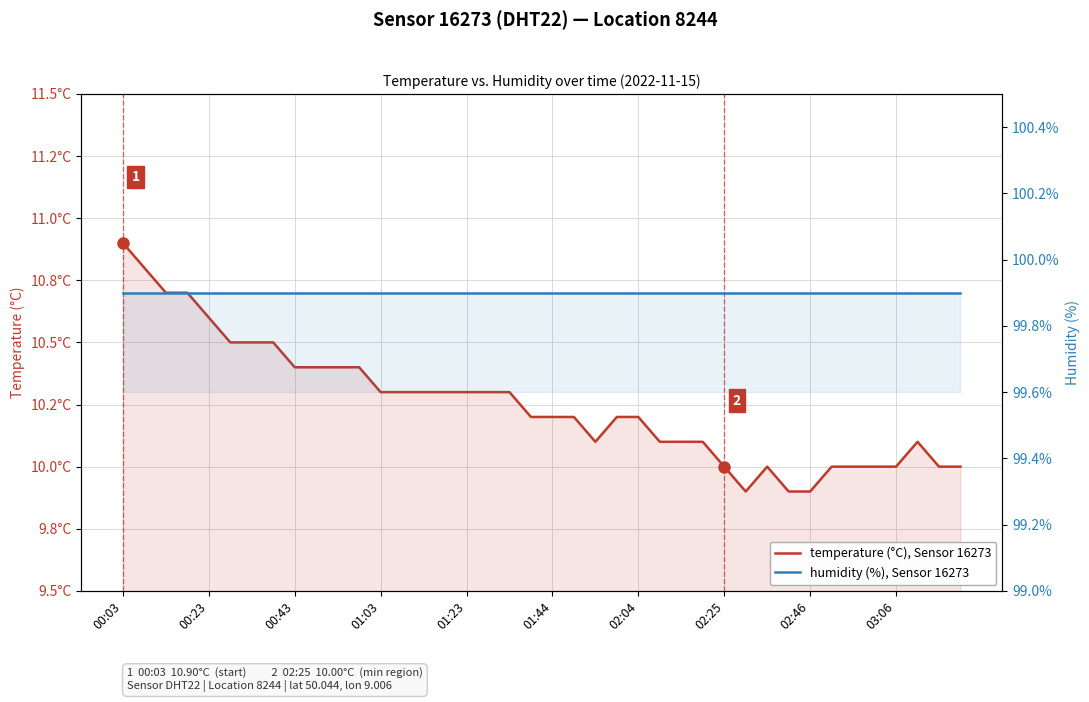

What is the sum of all temperature (°C), Sensor 16273 values?

410.1